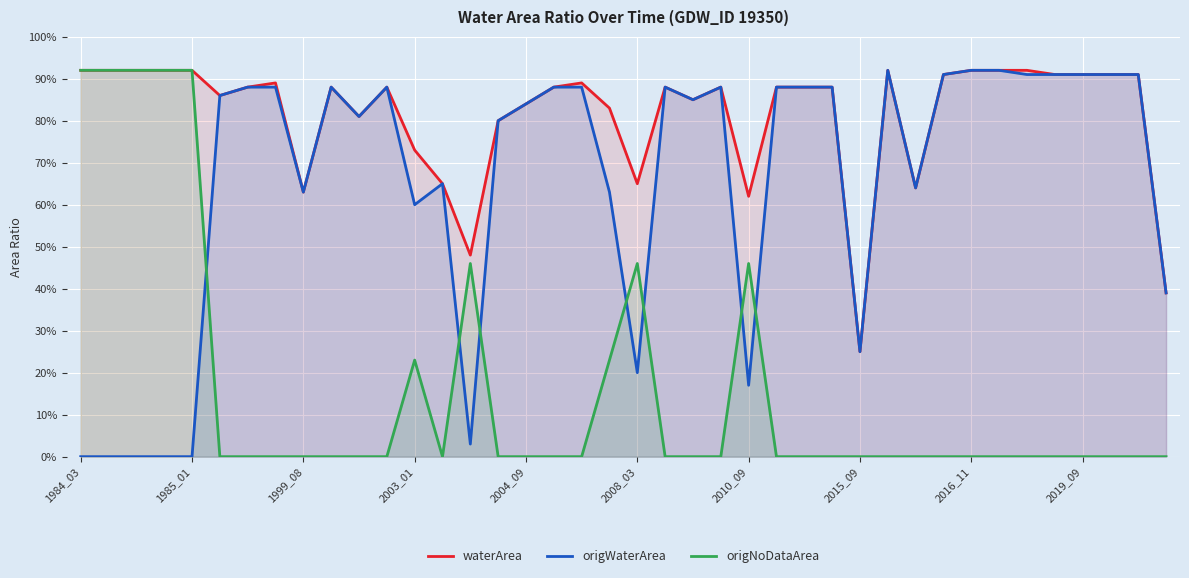

At which label does origWaterArea reach its minimum?

1984_03